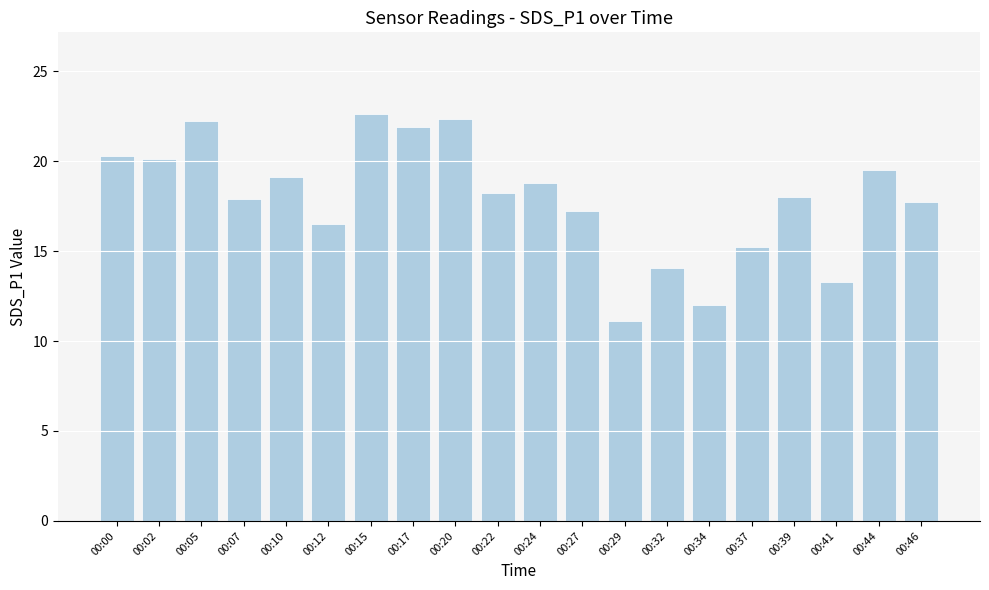

What is the value of the 16th bar from the left?

15.2